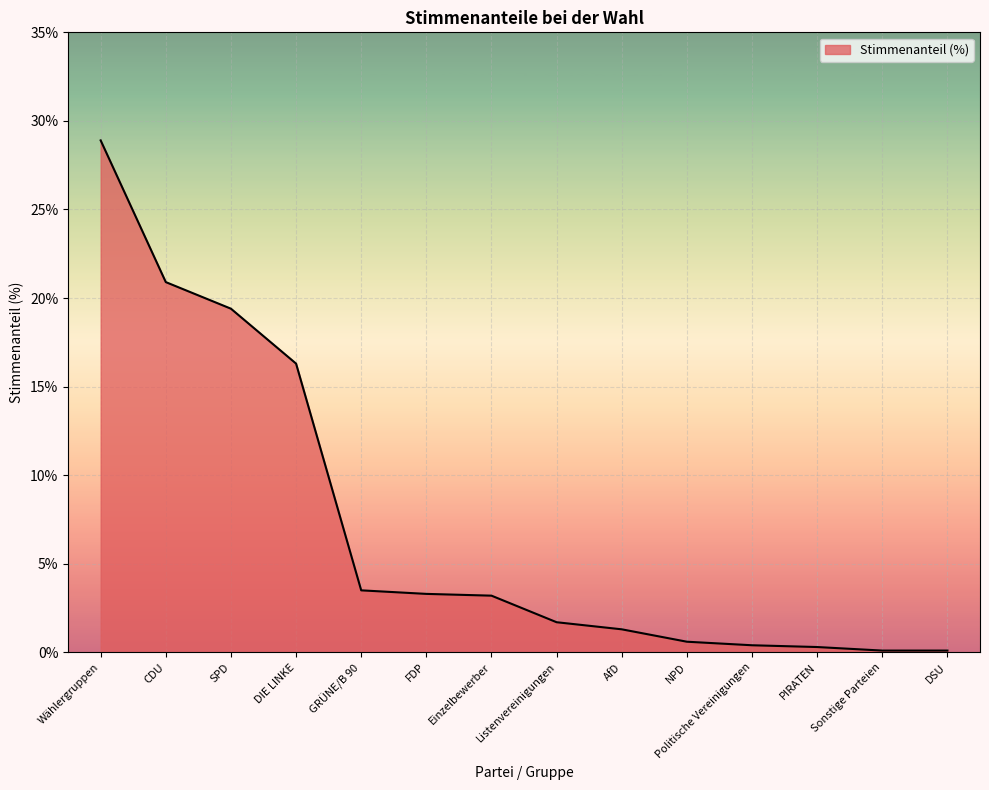

What is the maximum value shown in the chart?

28.9